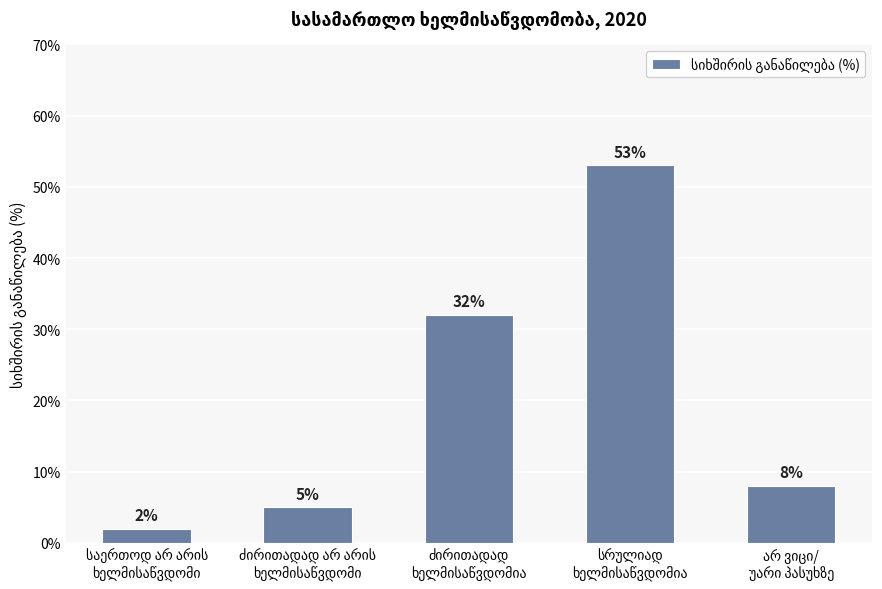

What is the difference between the second highest and second lowest values?

27